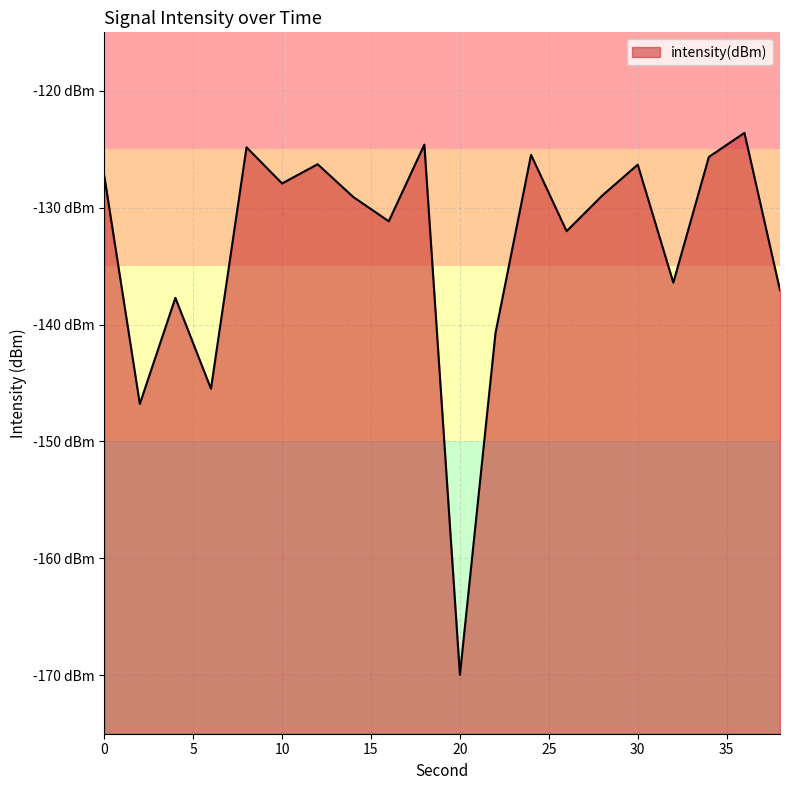

What is the value of the 1st point from the left?

-127.3